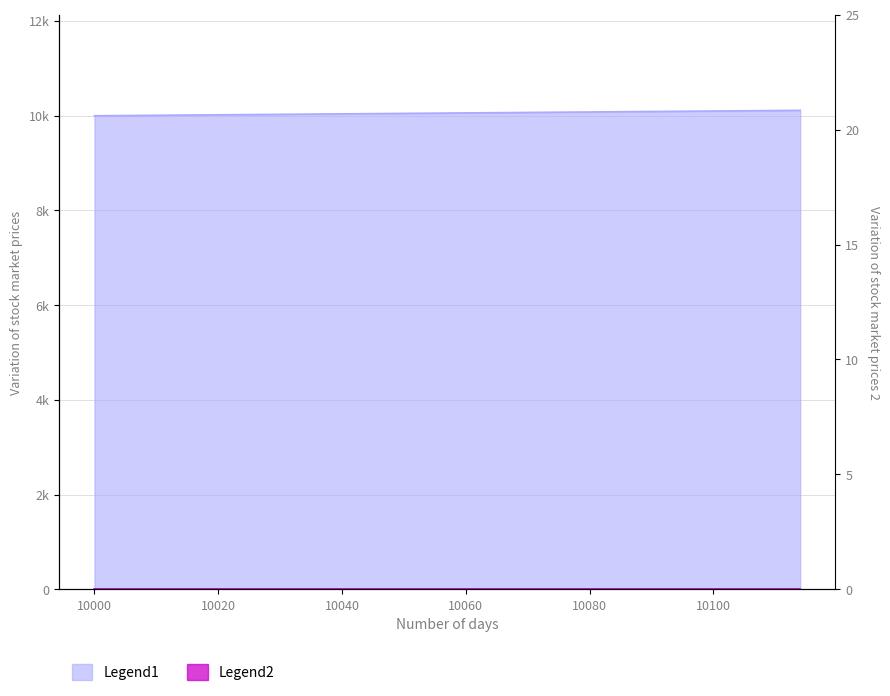

What is the value of the 14th point from the left?

10108